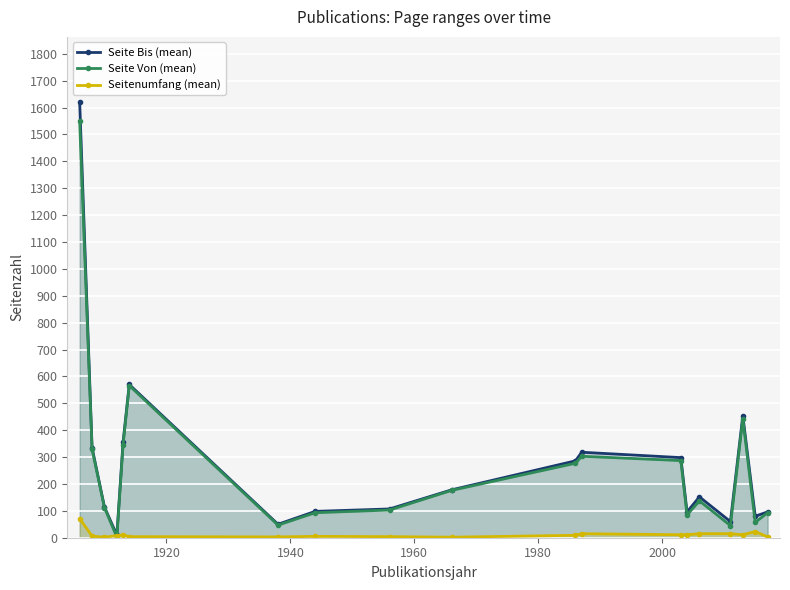

True or false: Seitenumfang (mean) has more than 1 points higher than both neighbors.

True